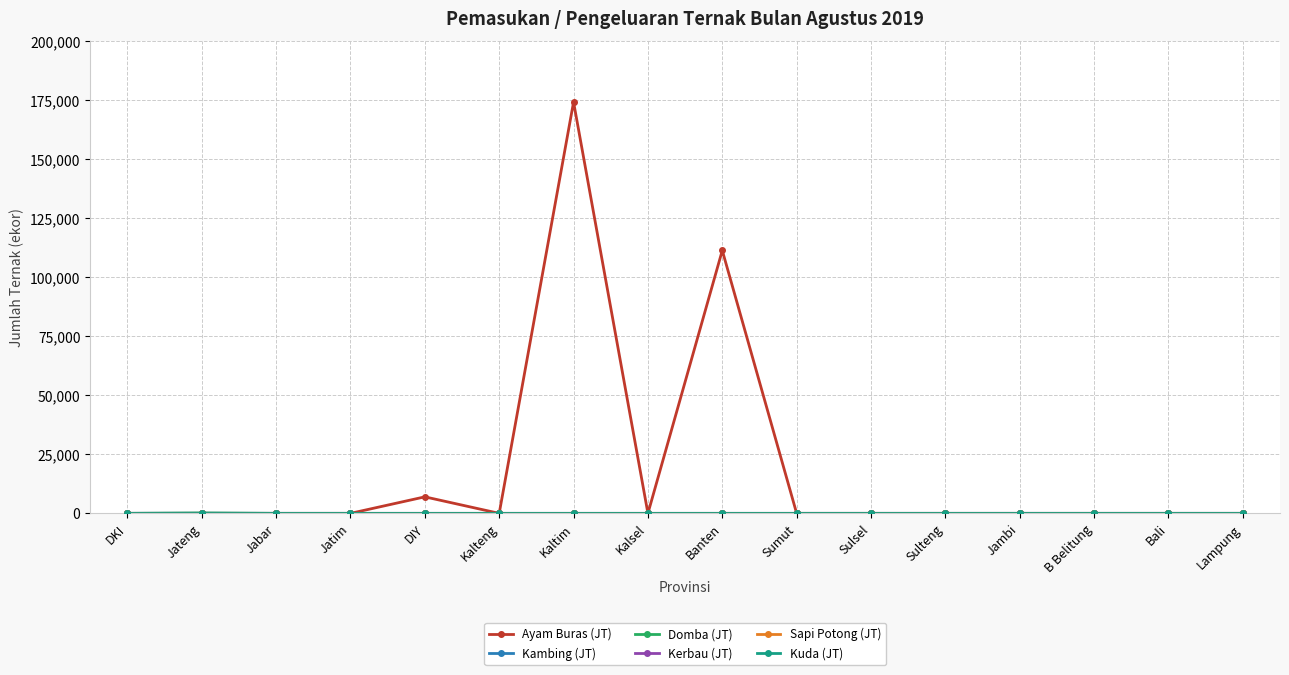

Does the chart have visible grid lines?

Yes